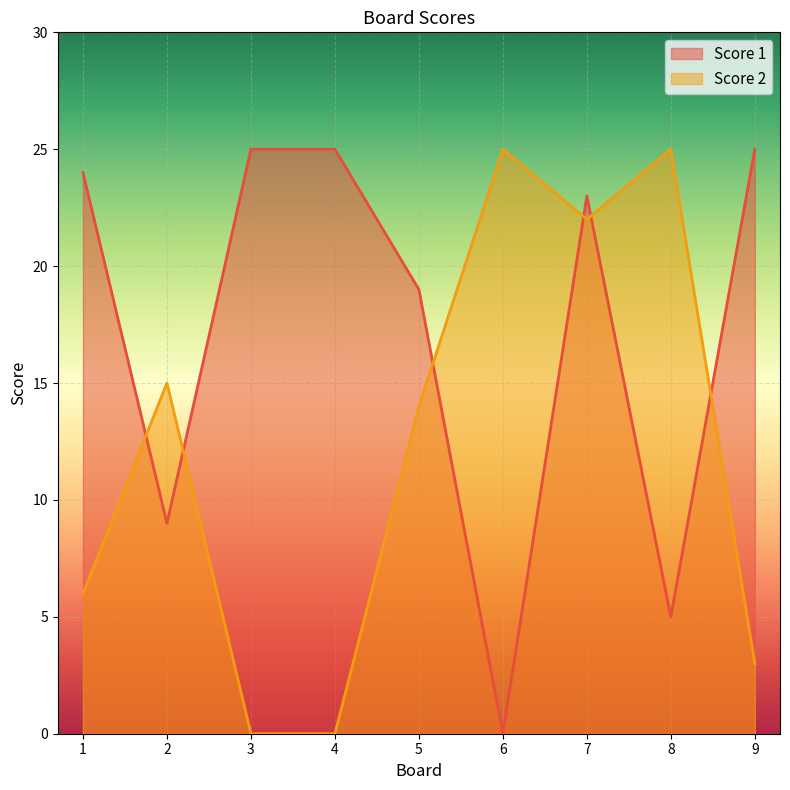

At which label is Score 1 closest to 12?

2